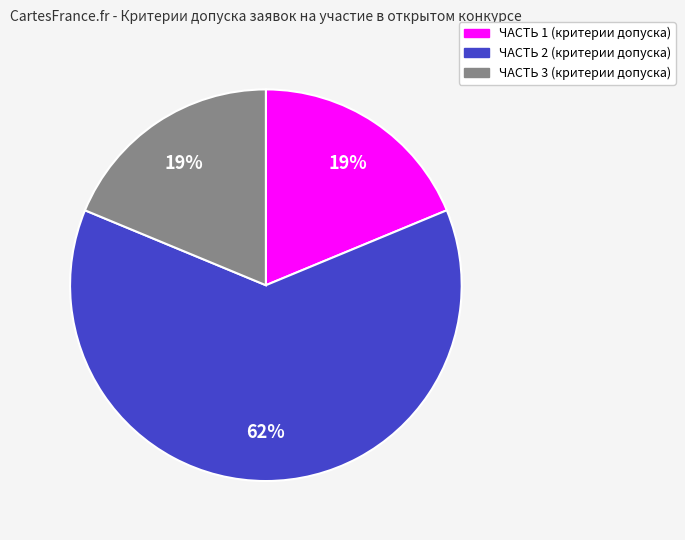

Is the sum of ЧАСТЬ 1 (критерии допуска) and ЧАСТЬ 3 (критерии допуска) greater than half?

No